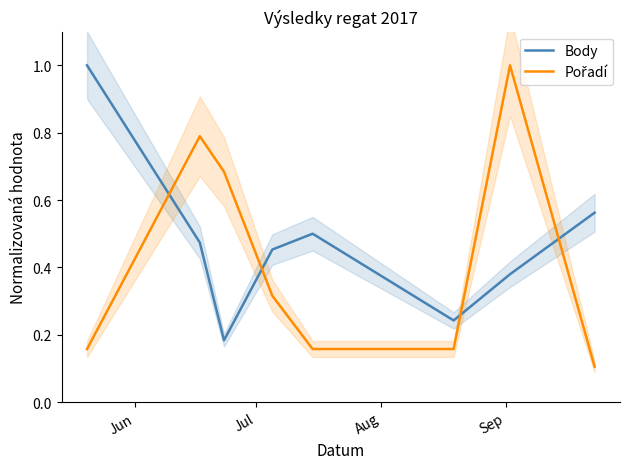

List the series in order of their peak value, highest first.

Body, Pořadí